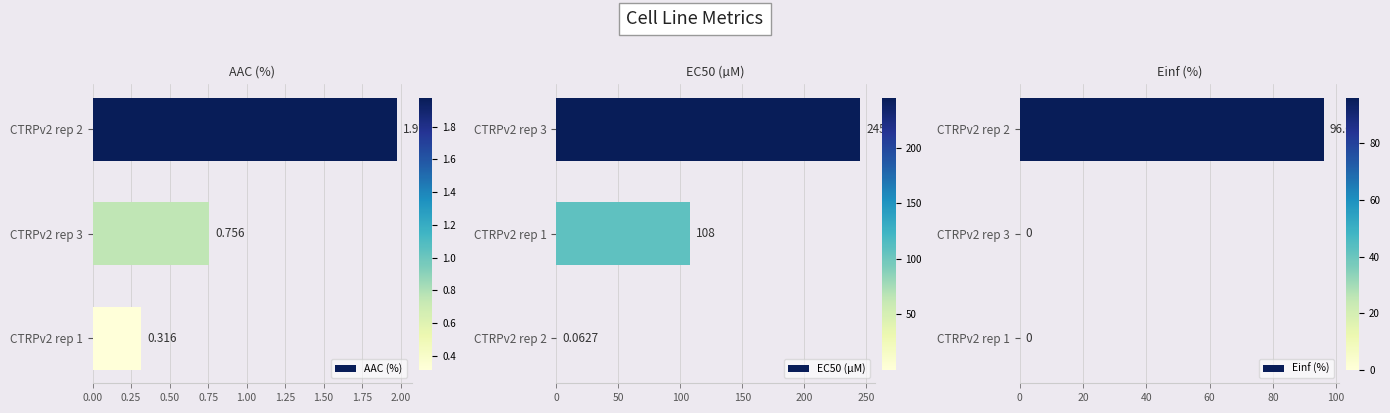

How many categories are shown in the chart?

3